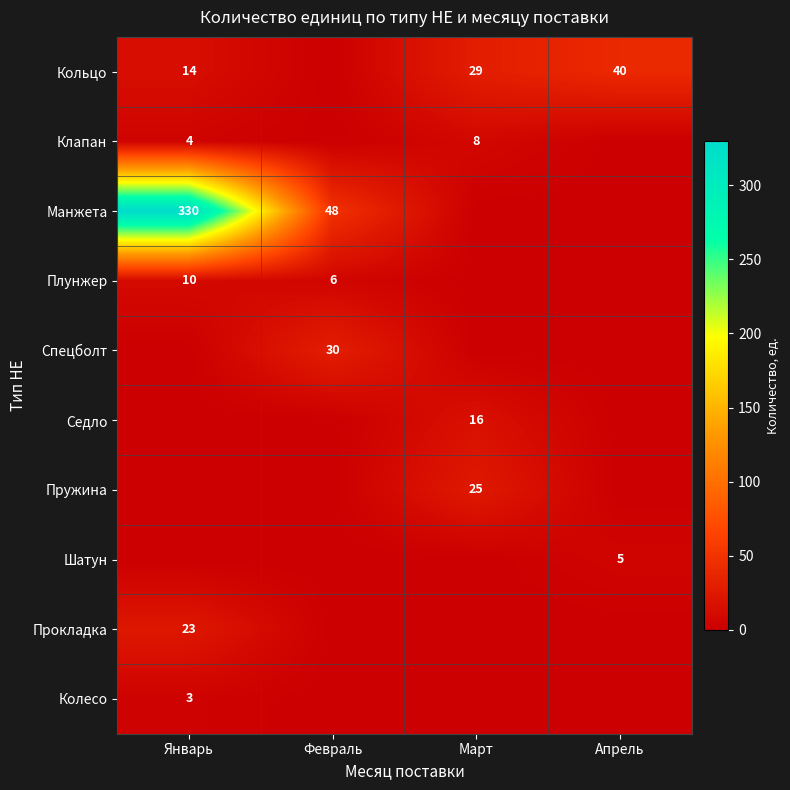

The Клапан series shows 2 at Март. True or false?

False